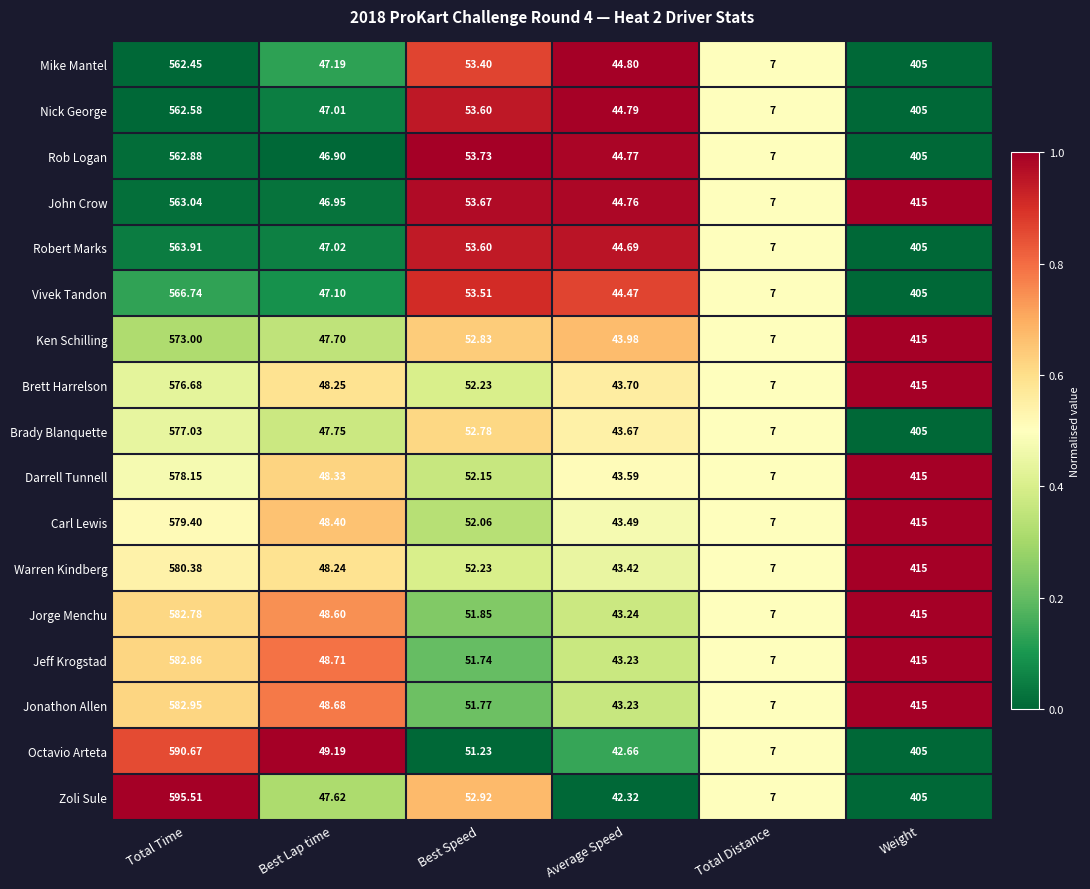

Count the number of data series in this chart.

17